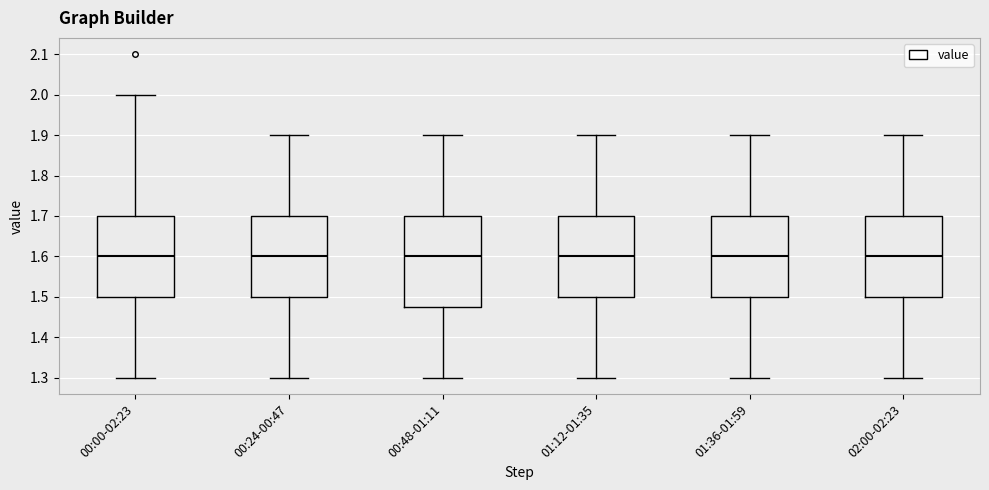

Reading left to right, read every box against the y-axis: the position of its median line, the range the box covers, and the ends of its whiskers. The values are not printed on the chart, so give them approximately, as read against the axis.

00:00-02:23: median 1.60, box 1.50 to 1.70, whiskers 1.30 to 2.00
00:24-00:47: median 1.60, box 1.50 to 1.70, whiskers 1.30 to 1.90
00:48-01:11: median 1.60, box 1.48 to 1.70, whiskers 1.30 to 1.90
01:12-01:35: median 1.60, box 1.50 to 1.70, whiskers 1.30 to 1.90
01:36-01:59: median 1.60, box 1.50 to 1.70, whiskers 1.30 to 1.90
02:00-02:23: median 1.60, box 1.50 to 1.70, whiskers 1.30 to 1.90